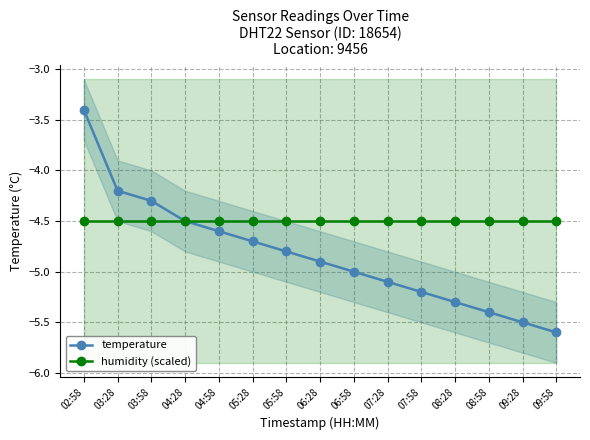

True or false: temperature has more than 0 points higher than both neighbors.

False